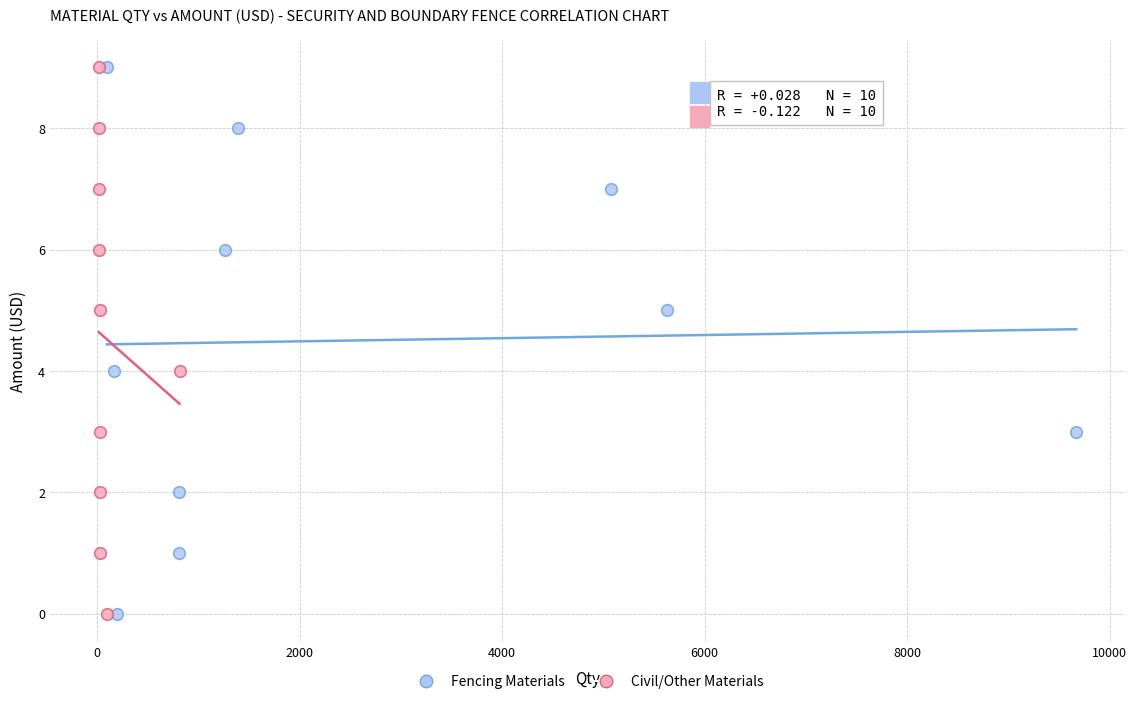

What are all the series names shown in the legend?

Fencing Materials, Civil/Other Materials